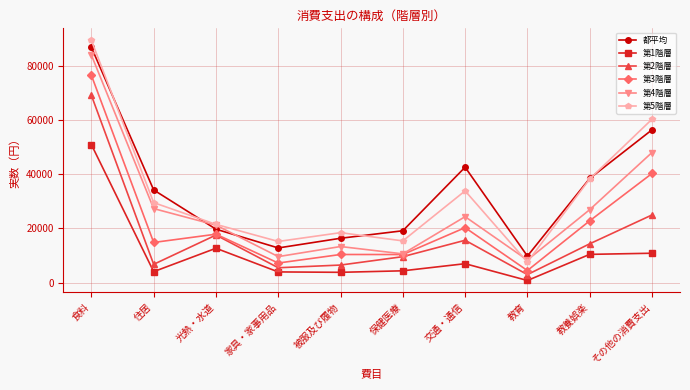

Is the value of 第5階層 at 食料 greater than the value of 第3階層 at 光熱・水道?

Yes